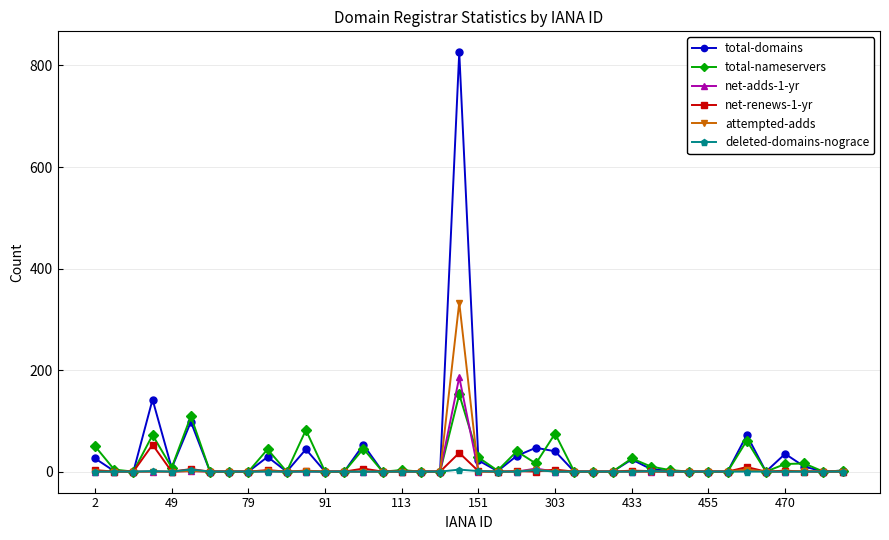

List the series in order of their peak value, lowest first.

deleted-domains-nograce, net-renews-1-yr, total-nameservers, net-adds-1-yr, attempted-adds, total-domains